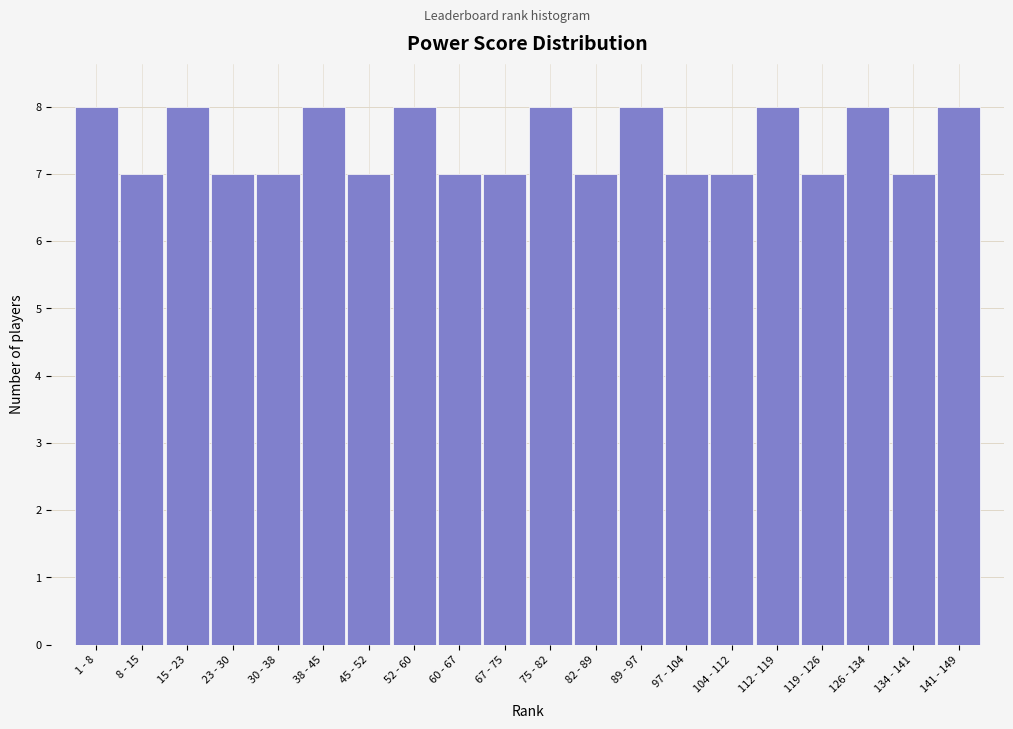

Reading left to right, transcribe all the data shown in this chart.

1 - 8=8	8 - 15=7	15 - 23=8	23 - 30=7	30 - 38=7	38 - 45=8	45 - 52=7	52 - 60=8	60 - 67=7	67 - 75=7	75 - 82=8	82 - 89=7	89 - 97=8	97 - 104=7	104 - 112=7	112 - 119=8	119 - 126=7	126 - 134=8	134 - 141=7	141 - 149=8